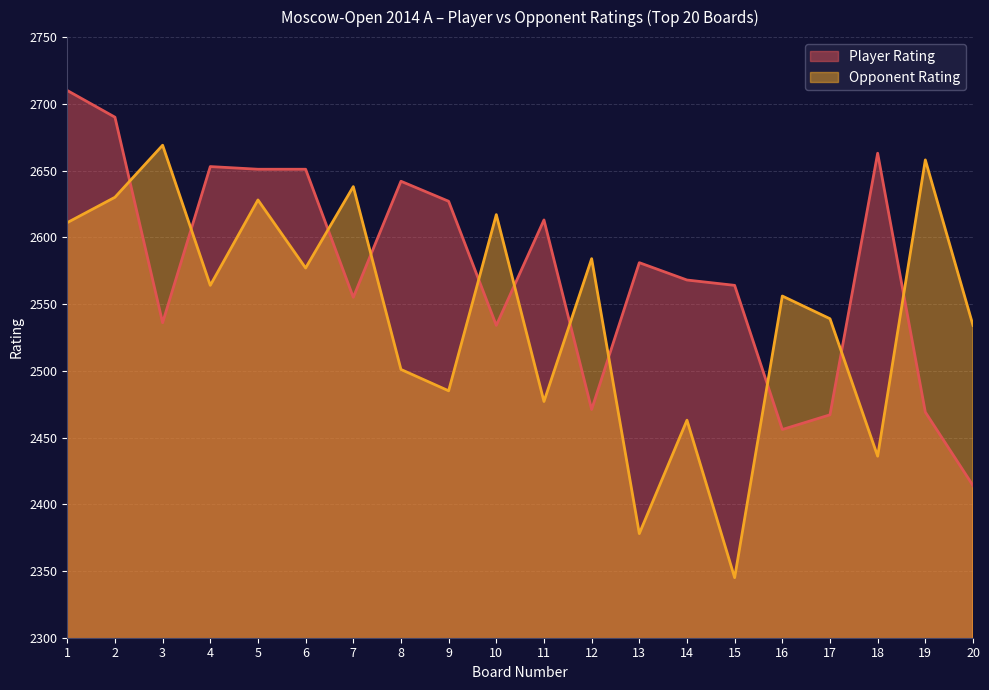

What is the value of the Player Rating point at the 11th from the left?

2613